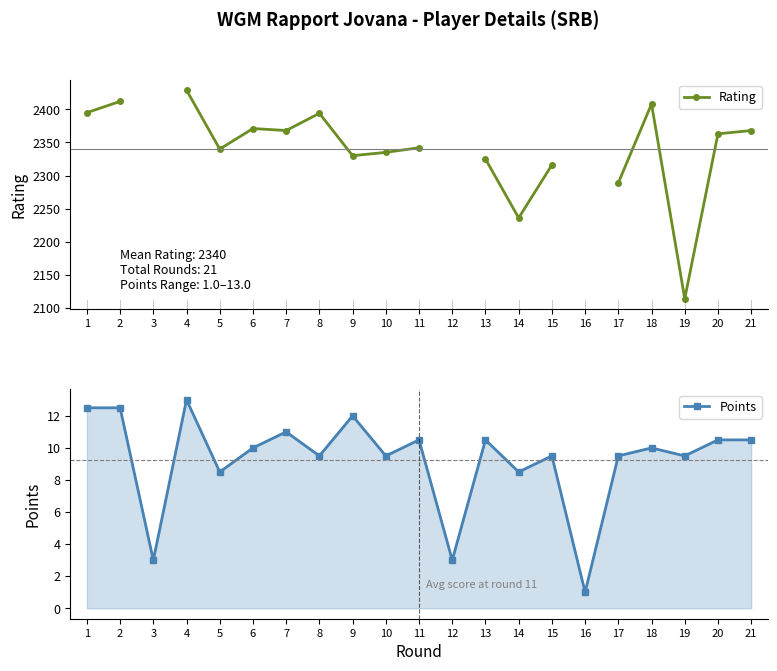

What is the approximate value of Points at 9?

12.0